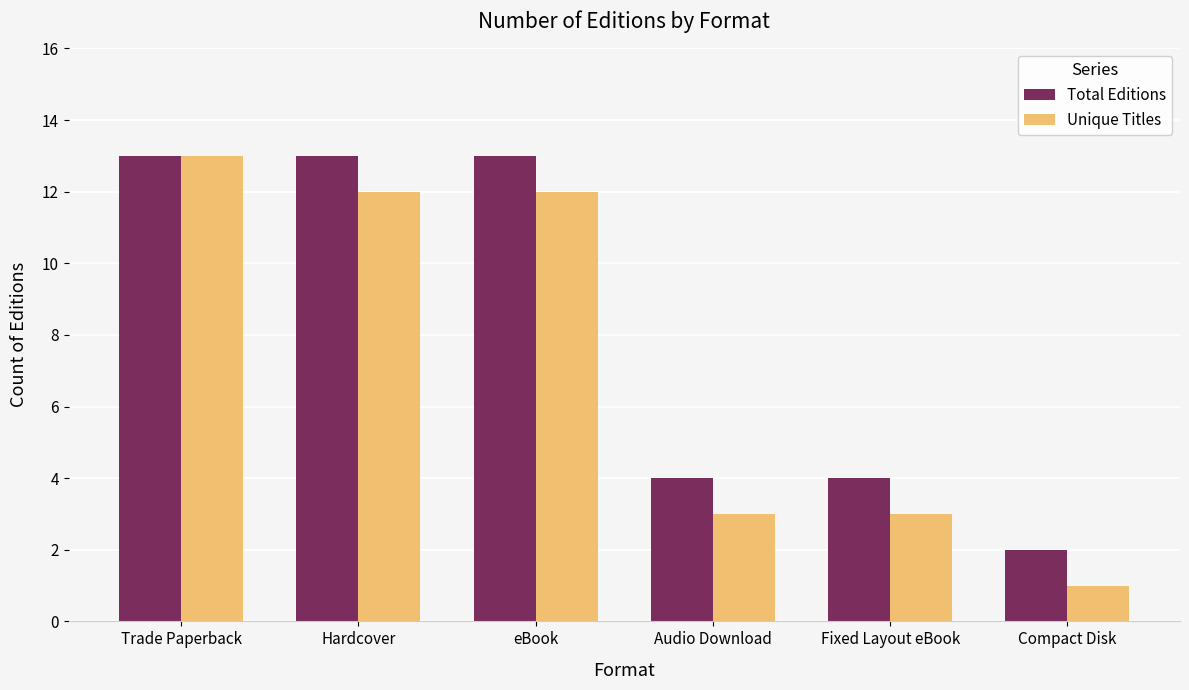

What value does the Total Editions series have at Fixed Layout eBook?

4